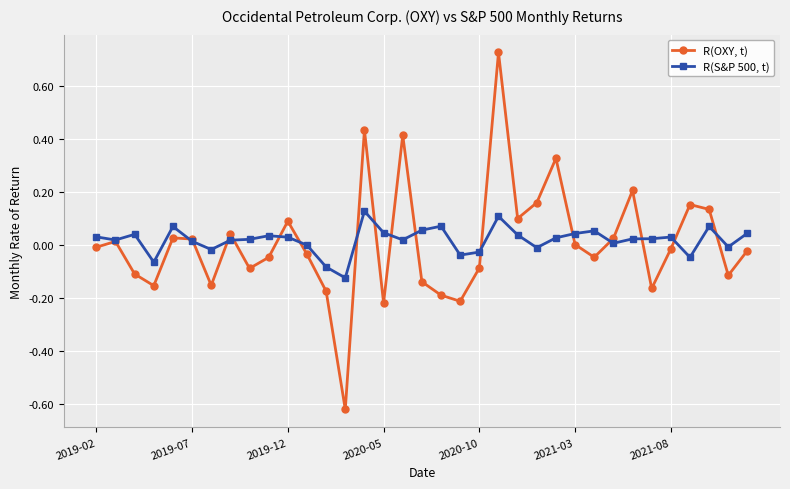

True or false: R(OXY, t) has more than 2 interior local peaks.

True